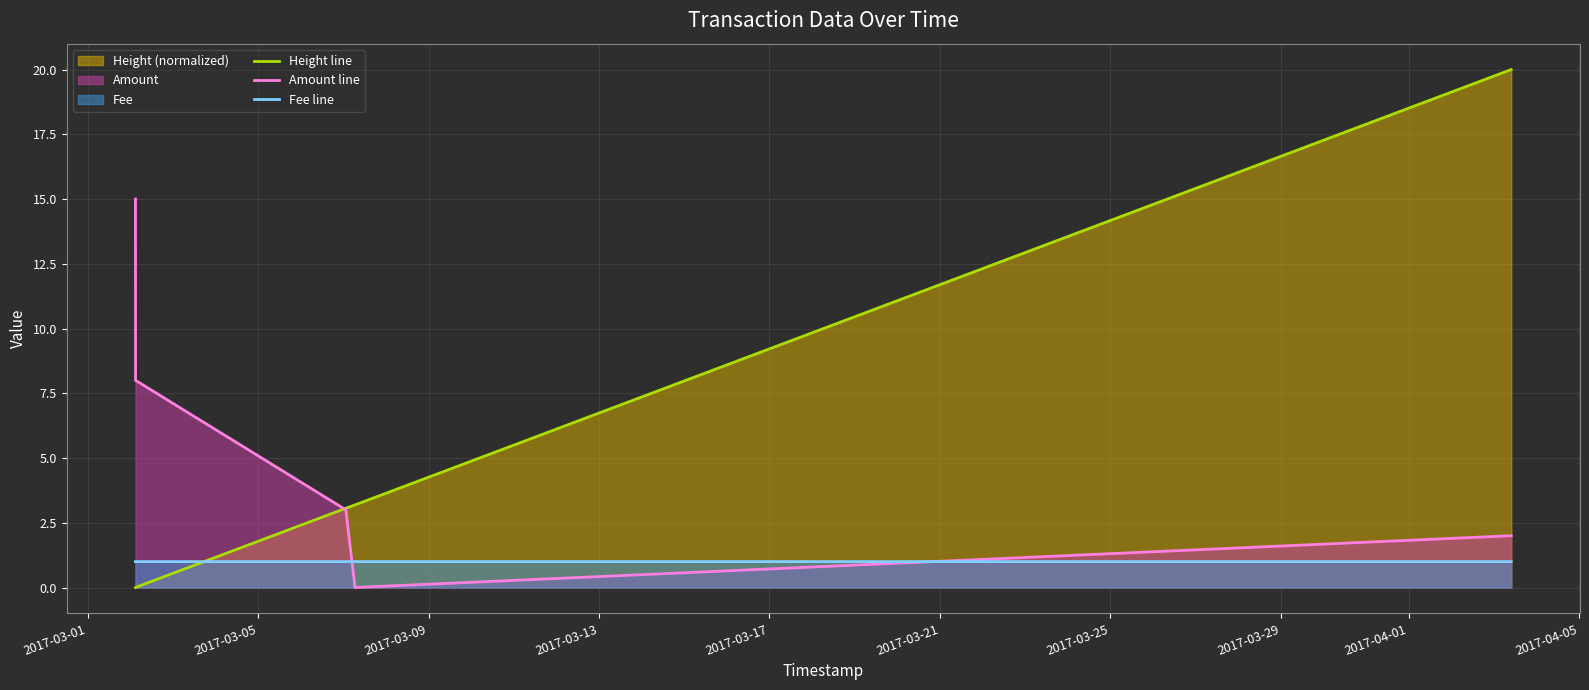

What is the value of the Fee line point at the 3rd from the left?

1.0